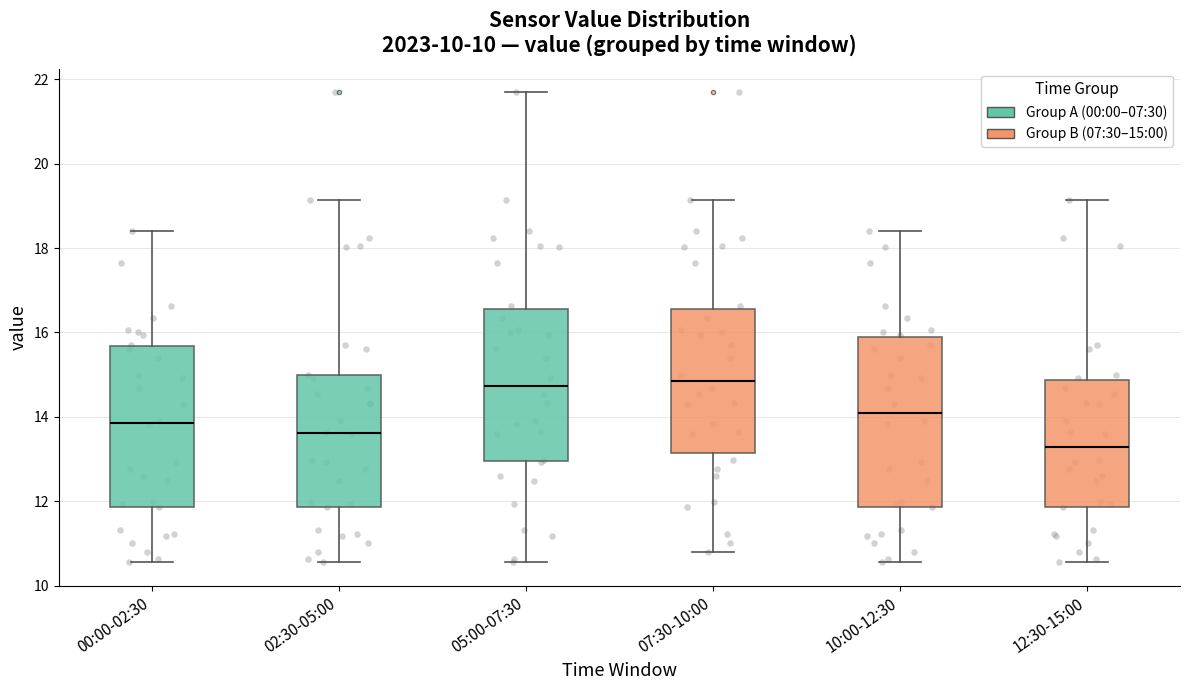

Comparing the boxes themselves (not the whiskers), which one is the tallest?

10:00-12:30